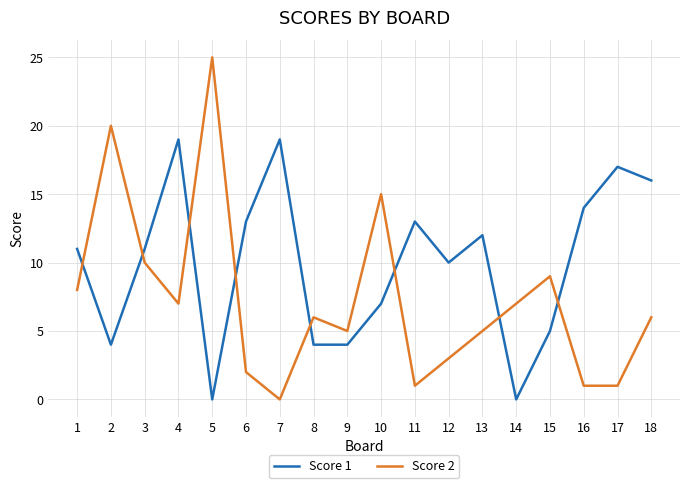

Rank the series at 8 from highest to lowest value.

Score 2, Score 1